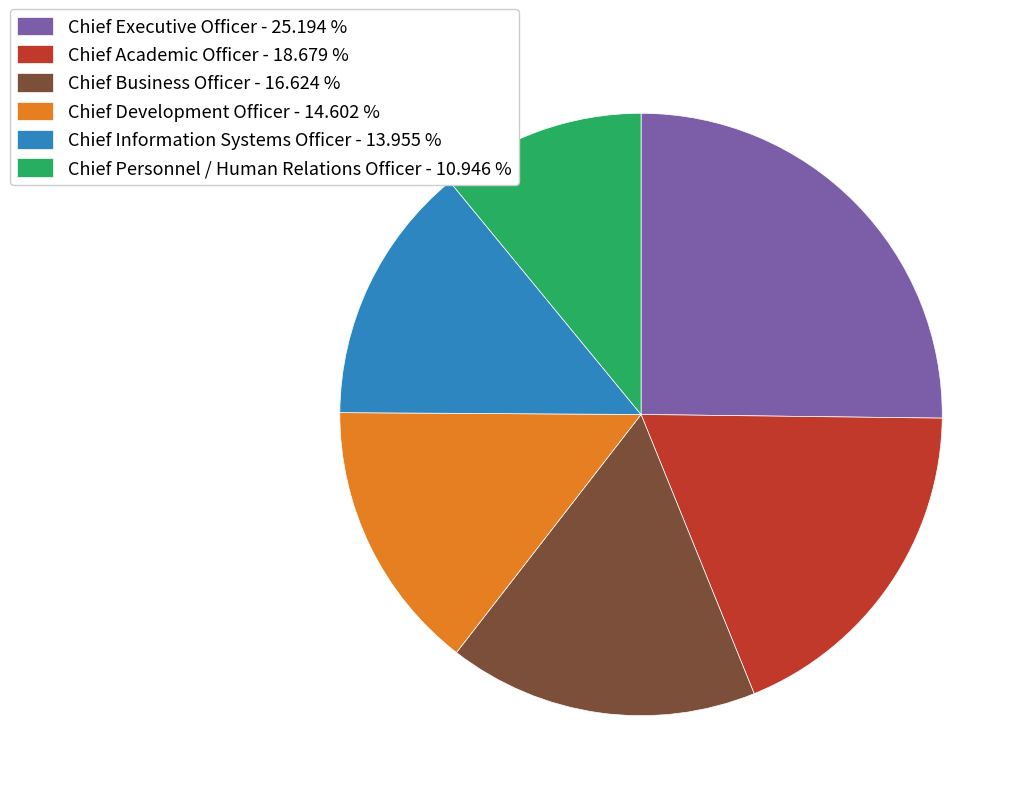

How many segments does this pie chart have?

6